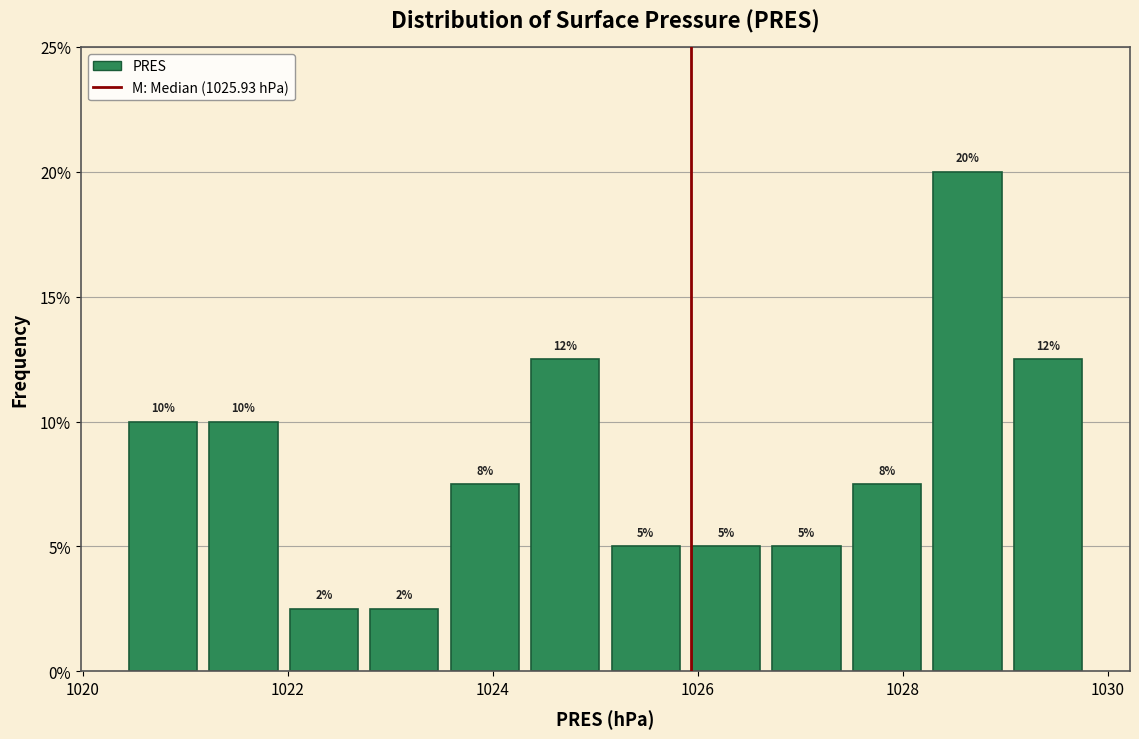

Around what value on the x-axis is the tallest bar? Give the approximate position of its centre, as read against the axis.

1028.6